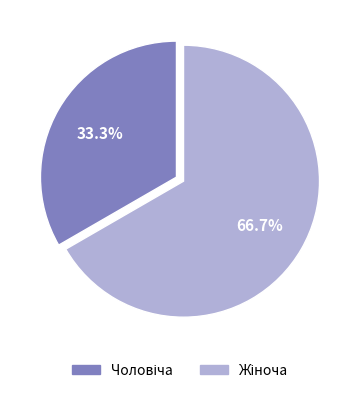

Which category has the biggest portion of the pie?

Жіноча